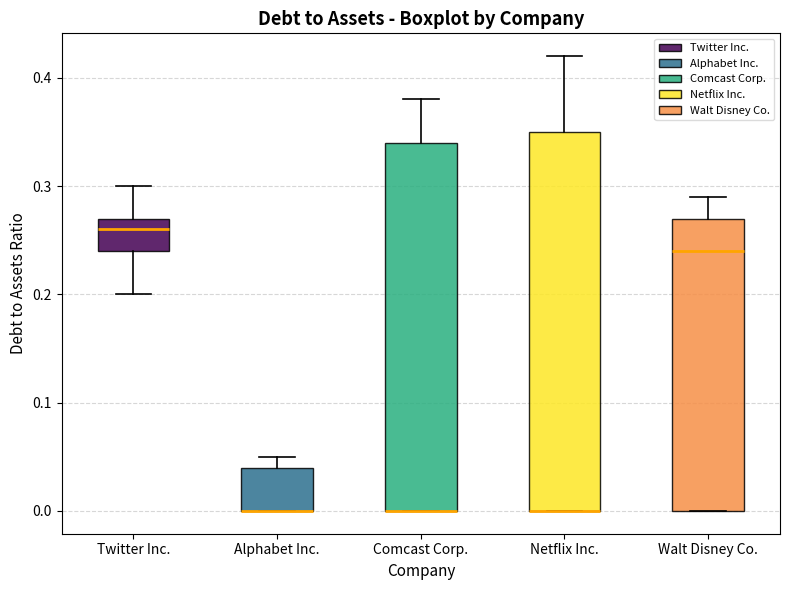

Reading left to right, read every box against the y-axis: the position of its median line, the range the box covers, and the ends of its whiskers. The values are not printed on the chart, so give them approximately, as read against the axis.

Twitter Inc.: median 0.26, box 0.24 to 0.27, whiskers 0.20 to 0.30
Alphabet Inc.: median 0.00 (drawn on the box's lower edge), box 0.00 to 0.04, whiskers 0.00 to 0.05
Comcast Corp.: median 0.00 (drawn on the box's lower edge), box 0.00 to 0.34, whiskers 0.00 to 0.38
Netflix Inc.: median 0.00 (drawn on the box's lower edge), box 0.00 to 0.35, whiskers 0.00 to 0.42
Walt Disney Co.: median 0.24, box 0.00 to 0.27, whiskers 0.00 to 0.29